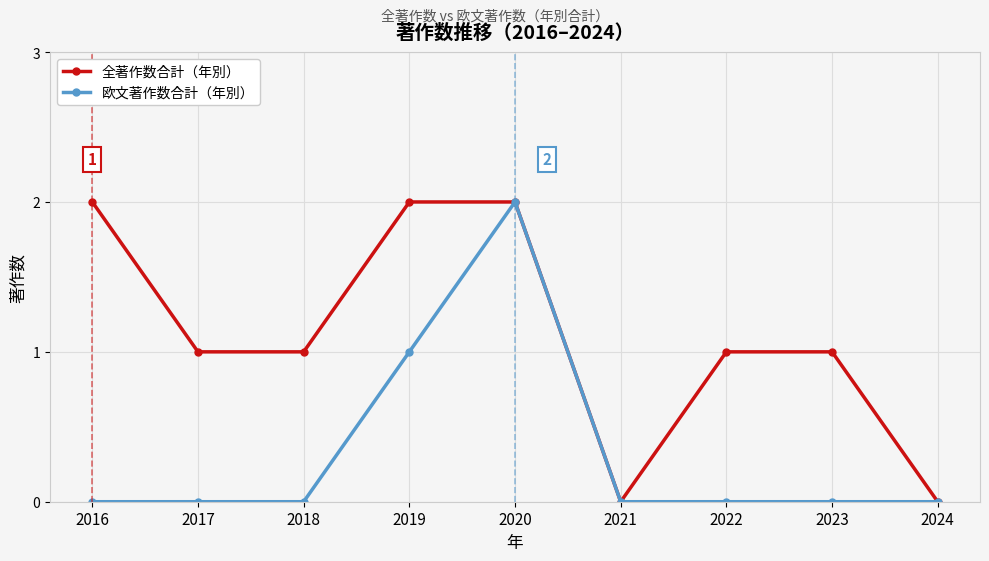

What is the difference between the 全著作数合計（年別） values at 2020 and 2018?

1